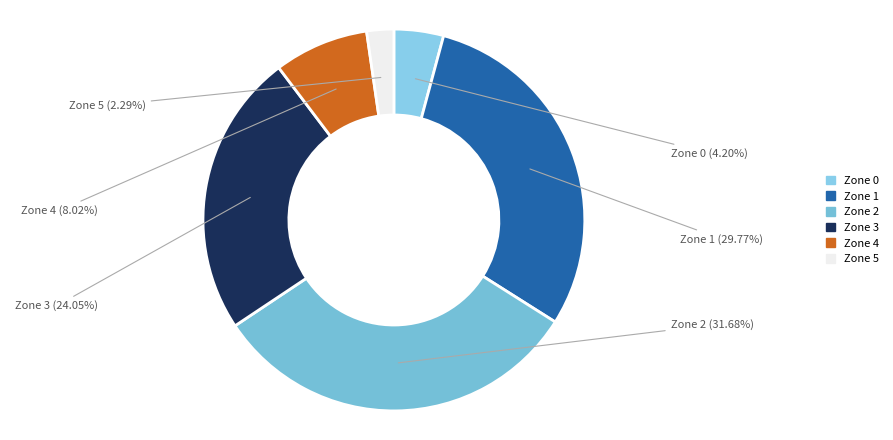

Count the number of slices in the pie.

6